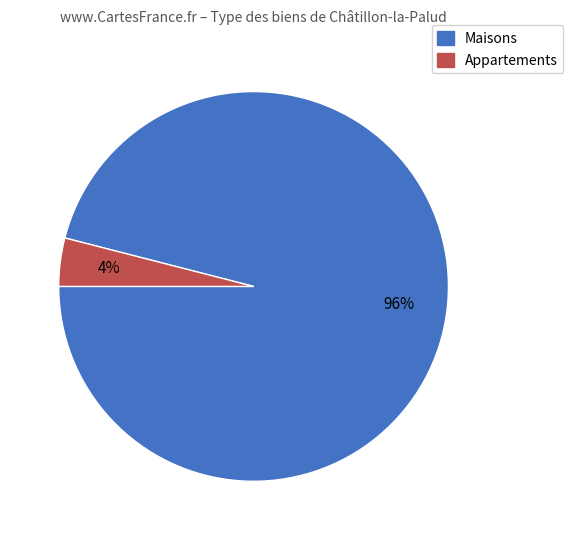

Does any single category account for the majority?

Yes